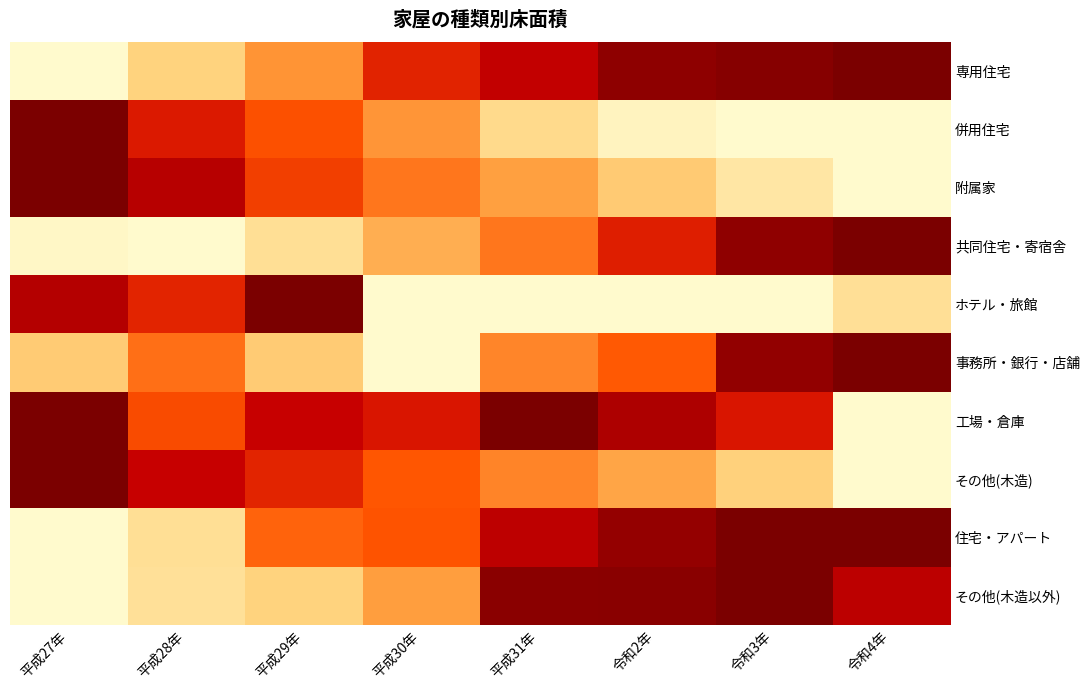

Reading left to right, transcribe all the data shown in this chart.

専用住宅: 平成27年=0.0	平成28年=0.2	平成29年=0.4	平成30年=0.7	平成31年=0.8	令和2年=1.0	令和3年=1.0	令和4年=1.0
併用住宅: 平成27年=1.0	平成28年=0.7	平成29年=0.6	平成30年=0.4	平成31年=0.2	令和2年=0.0	令和3年=0.0	令和4年=0.0
附属家: 平成27年=1.0	平成28年=0.8	平成29年=0.7	平成30年=0.5	平成31年=0.4	令和2年=0.2	令和3年=0.1	令和4年=0.0
共同住宅・寄宿舎: 平成27年=0.0	平成28年=0.0	平成29年=0.1	平成30年=0.3	平成31年=0.5	令和2年=0.7	令和3年=0.9	令和4年=1.0
ホテル・旅館: 平成27年=0.9	平成28年=0.7	平成29年=1.0	平成30年=0.0	平成31年=0.0	令和2年=0.0	令和3年=0.0	令和4年=0.1
事務所・銀行・店舗: 平成27年=0.2	平成28年=0.5	平成29年=0.2	平成30年=0.0	平成31年=0.5	令和2年=0.6	令和3年=0.9	令和4年=1.0
工場・倉庫: 平成27年=1.0	平成28年=0.6	平成29年=0.8	平成30年=0.7	平成31年=1.0	令和2年=0.9	令和3年=0.7	令和4年=0.0
その他(木造): 平成27年=1.0	平成28年=0.8	平成29年=0.7	平成30年=0.6	平成31年=0.5	令和2年=0.4	令和3年=0.2	令和4年=0.0
住宅・アパート: 平成27年=0.0	平成28年=0.1	平成29年=0.6	平成30年=0.6	平成31年=0.8	令和2年=0.9	令和3年=1.0	令和4年=1.0
その他(木造以外): 平成27年=0.0	平成28年=0.1	平成29年=0.2	平成30年=0.4	平成31年=1.0	令和2年=1.0	令和3年=1.0	令和4年=0.8